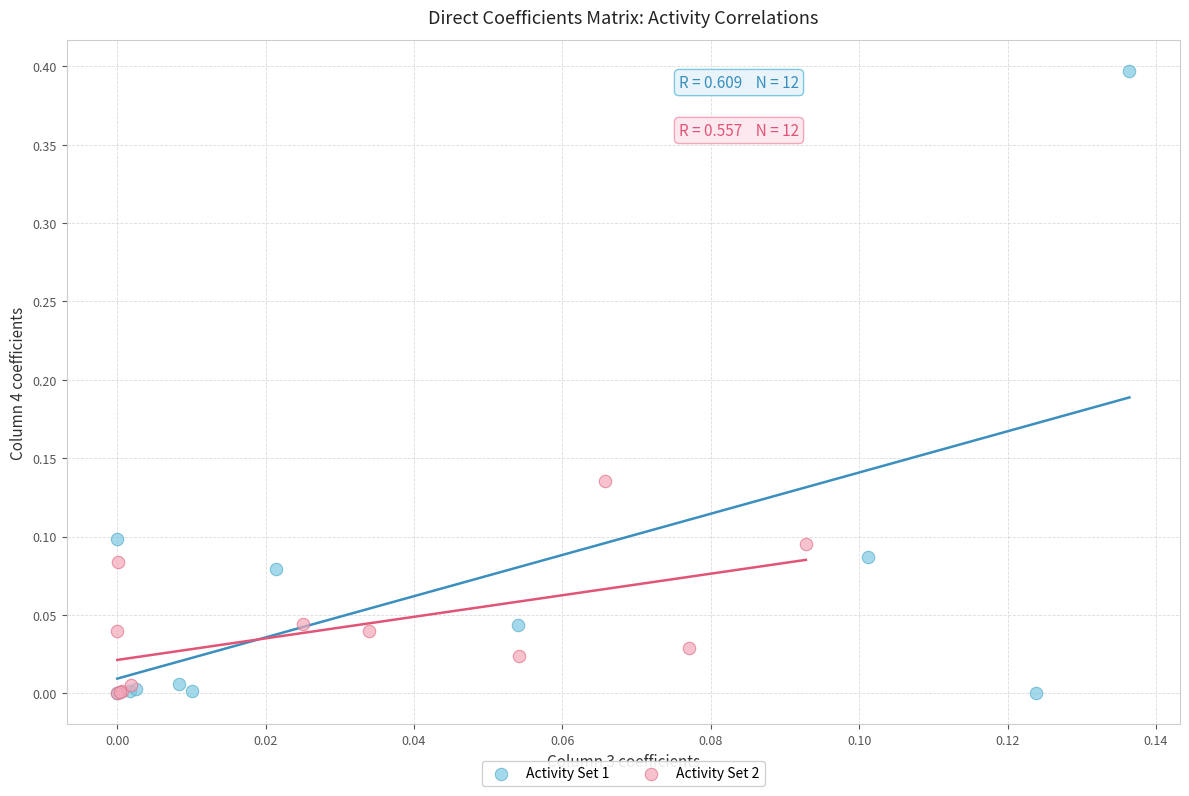

Which series reaches the maximum Y coordinate?

Activity Set 1